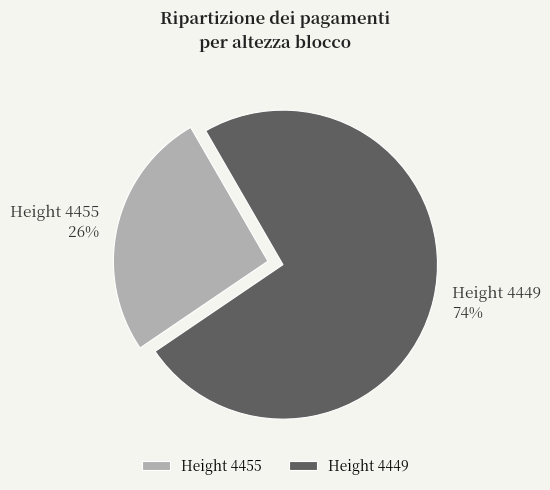

Rank the categories by value from highest to lowest.

Height 4449, Height 4455